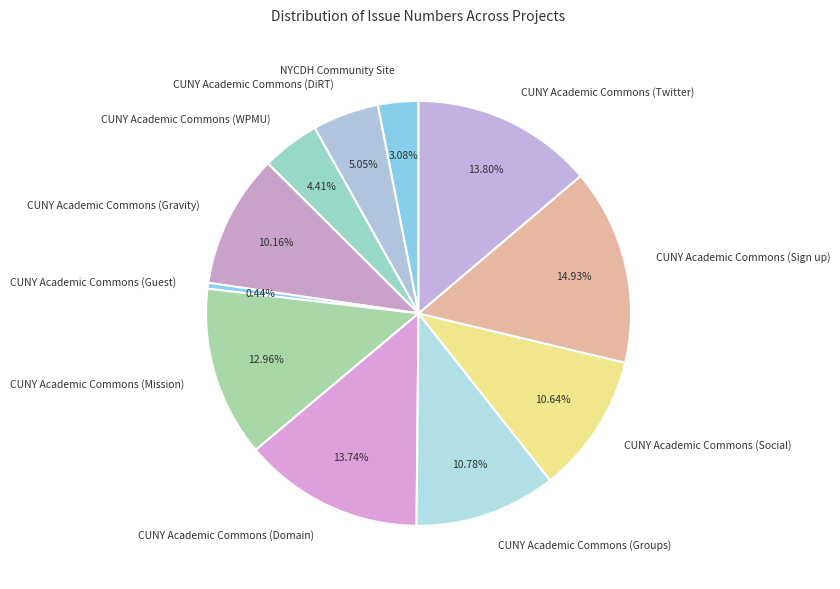

Count the number of slices in the pie.

11